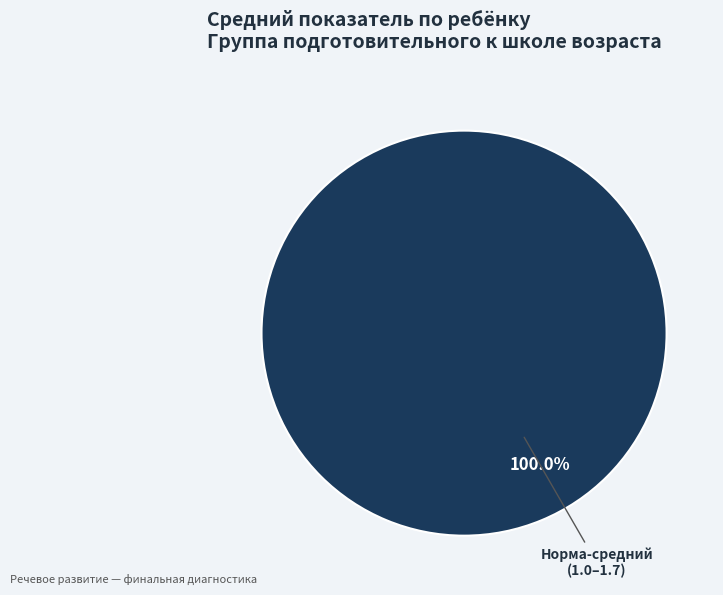

Rank the categories by value from lowest to highest.

Норма-средний (1.0–1.7)